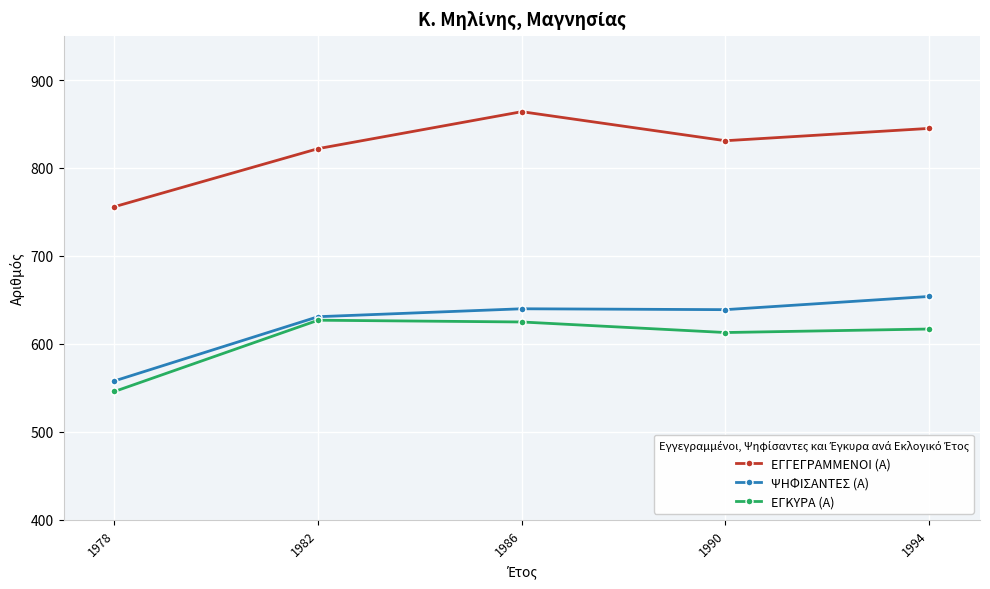

Does the chart have visible grid lines?

Yes